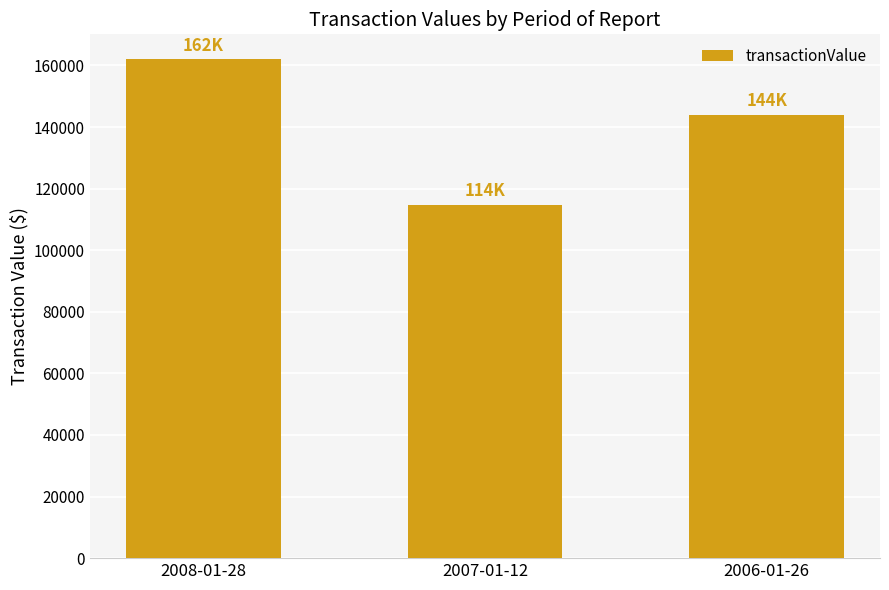

What is the sum of the values at 2006-01-26 and 2007-01-12?

258750